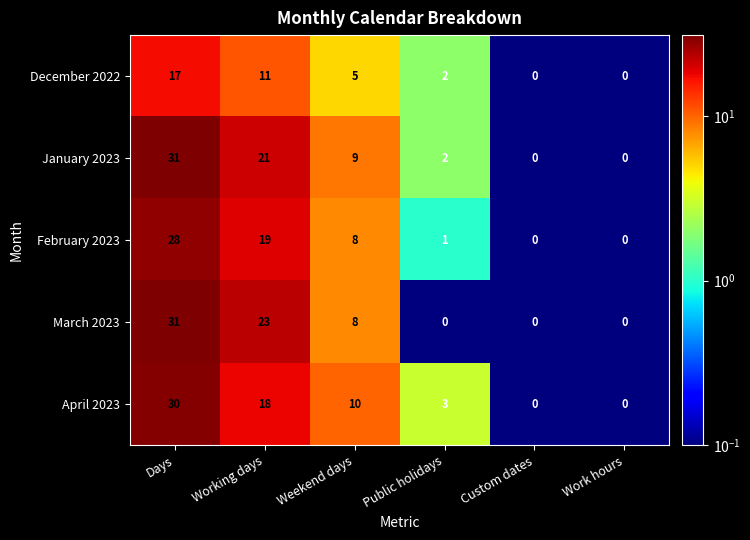

At which category is the sum across all series the highest?

Days